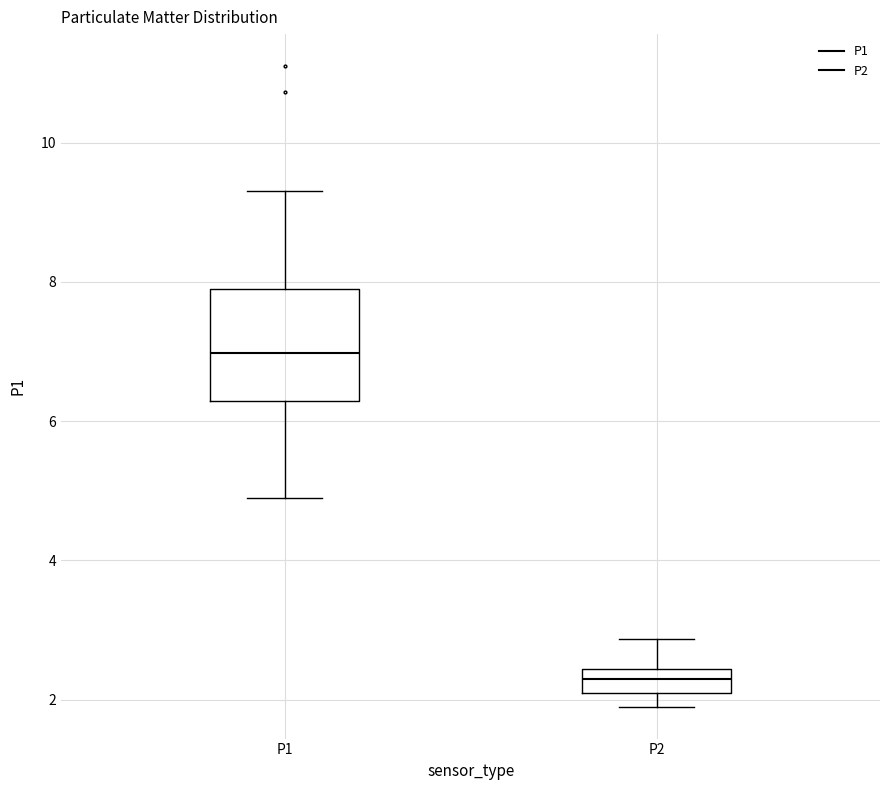

Reading left to right, read every box against the y-axis: the position of its median line, the range the box covers, and the ends of its whiskers. The values are not printed on the chart, so give them approximately, as read against the axis.

P1: median 7.0, box 6.2 to 8.0, whiskers 5.0 to 9.4
P2: median 2.4 (inside the box), box 2.2 to 2.4, whiskers 2.0 to 2.8